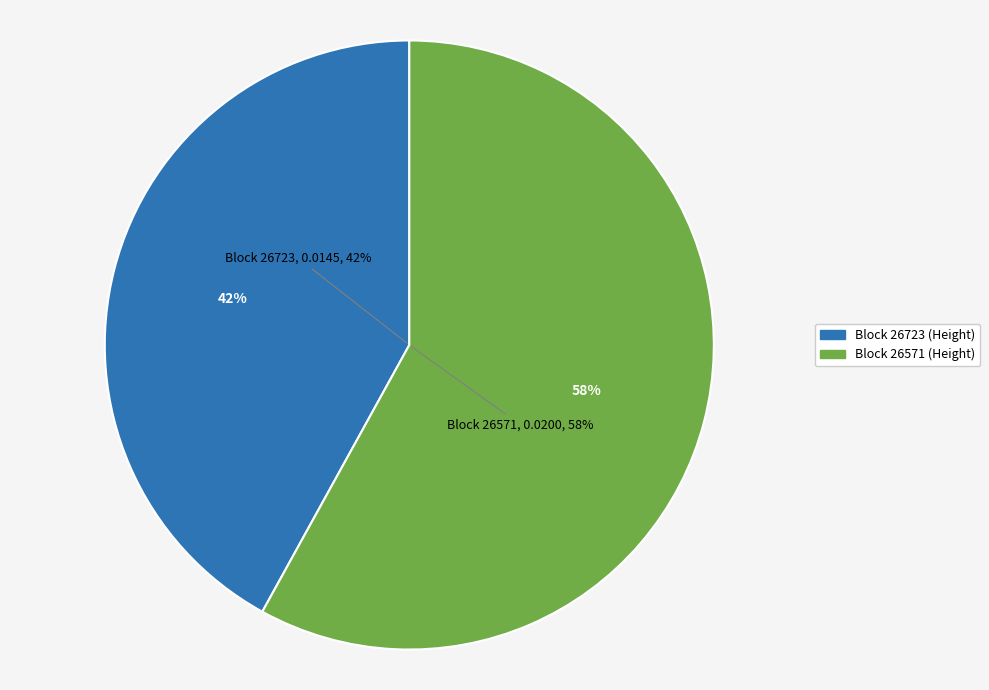

How many segments does this pie chart have?

2